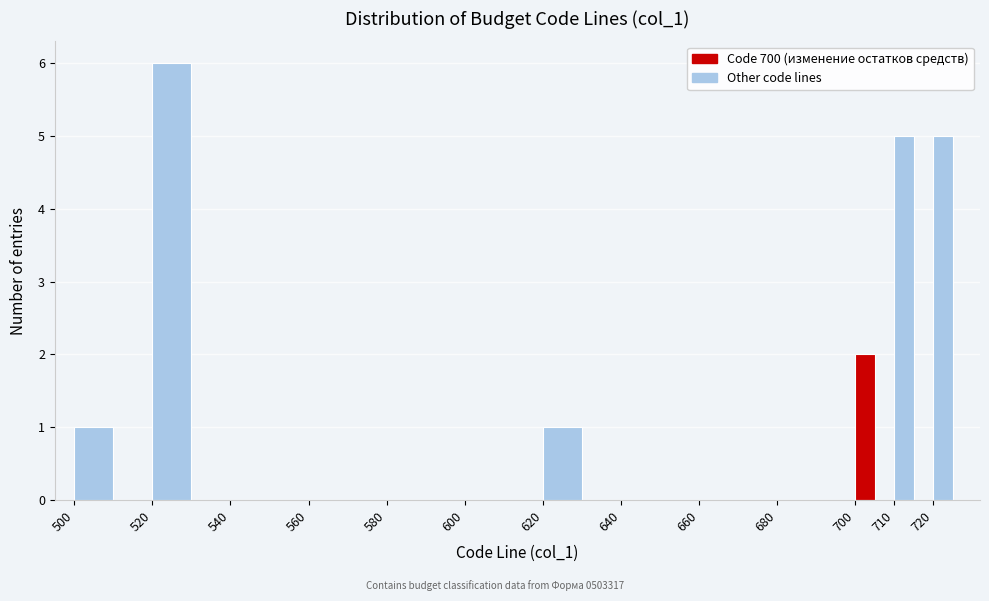

Which range on the x-axis has the tallest bar?

520 to 530